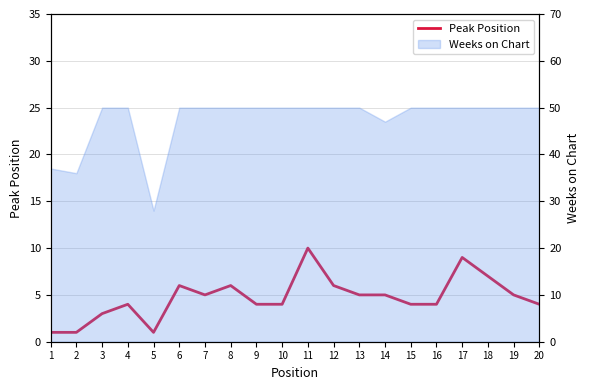

At which category does the chart reach its minimum across all series?

1